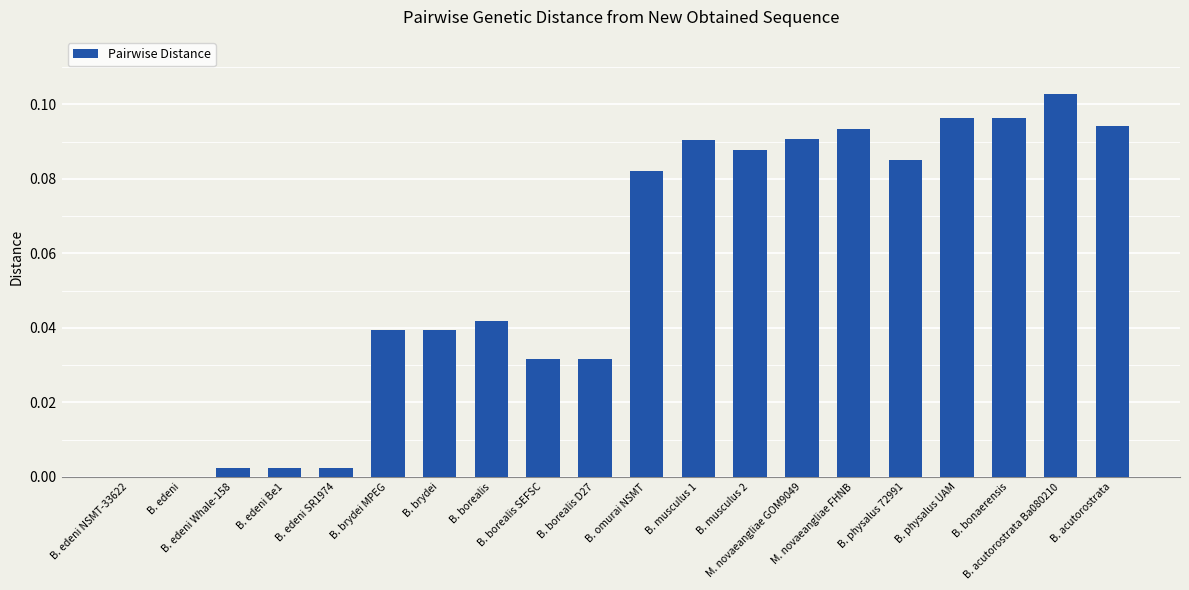

Rank the categories by value from lowest to highest.

B. edeni NSMT-33622, B. edeni, B. edeni Whale-158, B. edeni Be1, B. edeni SR1974, B. borealis SEFSC, B. borealis D27, B. brydei, B. brydei MPEG, B. borealis, B. omurai NSMT, B. physalus 72991, B. musculus 2, B. musculus 1, M. novaeangliae GOM9049, M. novaeangliae FHNB, B. acutorostrata, B. physalus UAM, B. bonaerensis, B. acutorostrata Ba080210